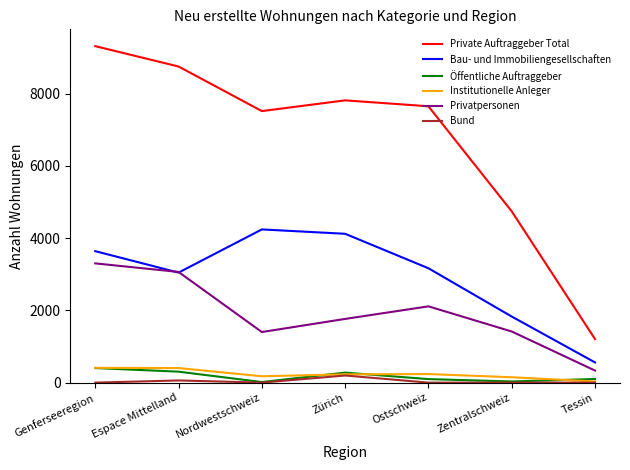

Which category has the lowest value in the Bau- und Immobiliengesellschaften series?

Tessin